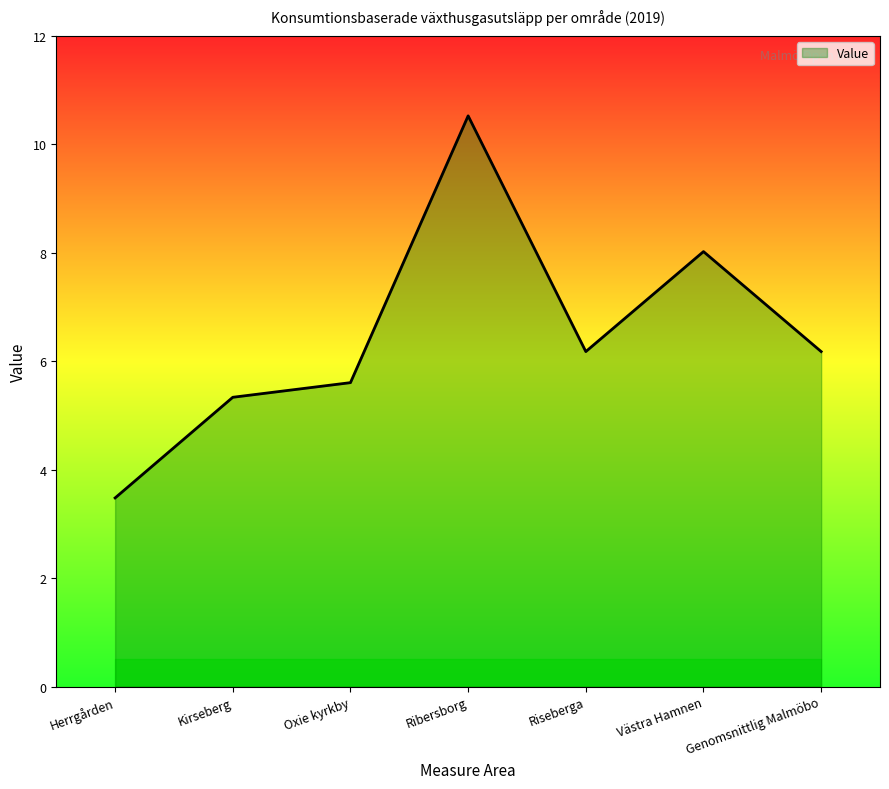

Where is the first local minimum?

Riseberga